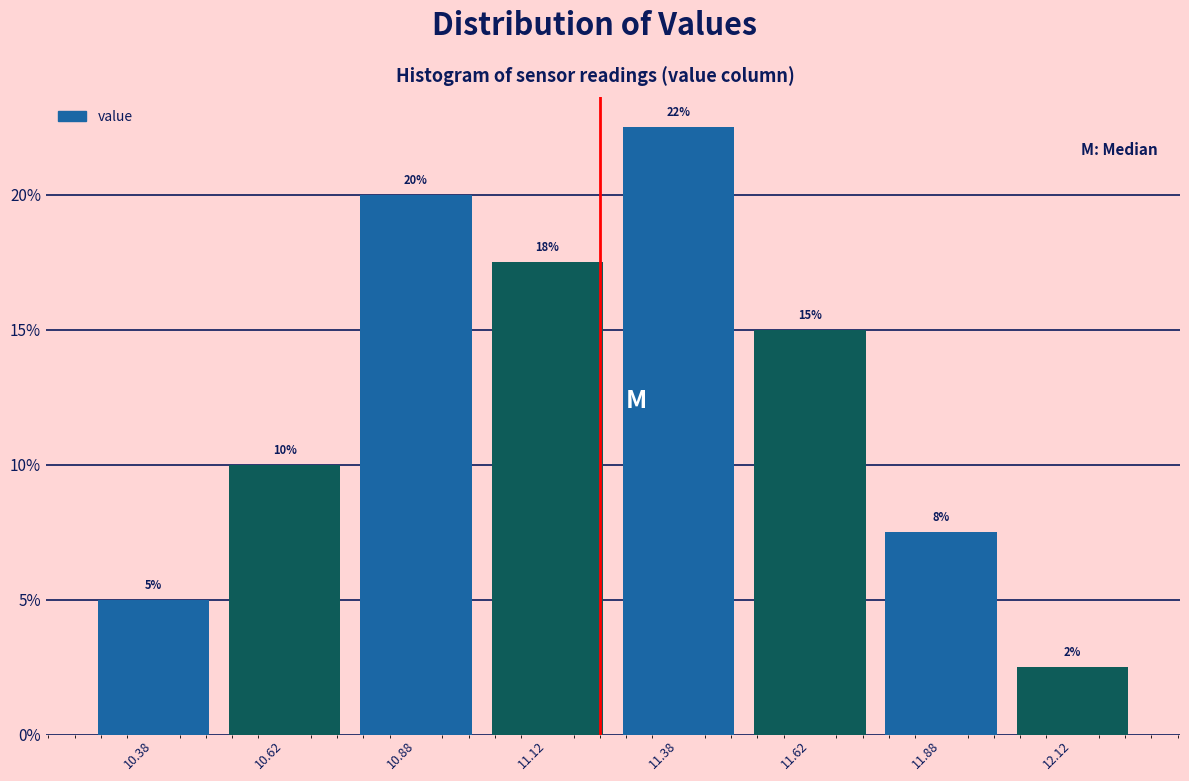

Over which range of the x-axis is the bar tallest?

11.25 to 11.50